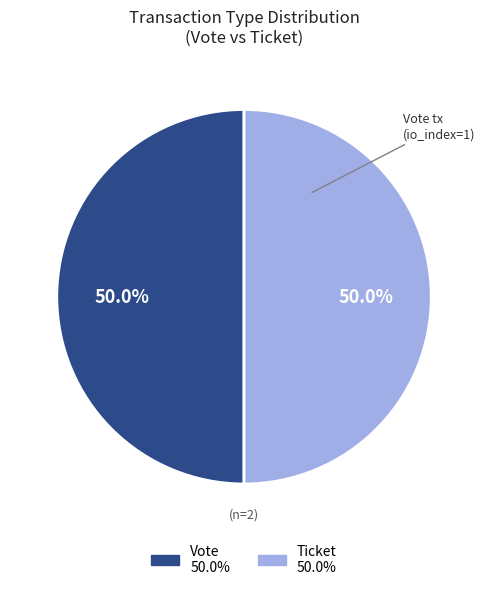

Count the number of slices in the pie.

2